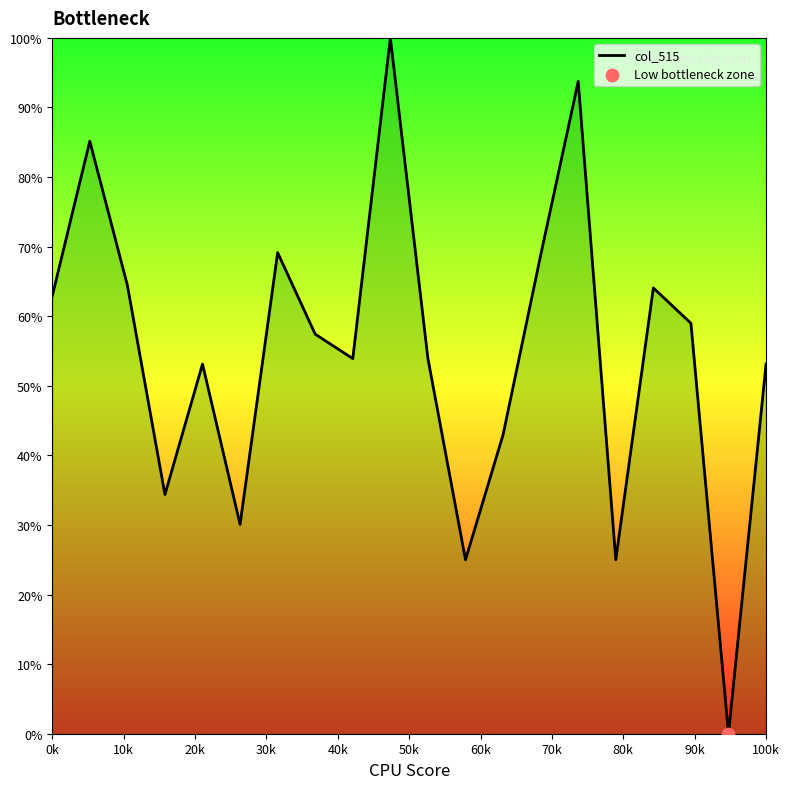

What is the greatest value displayed?

100.0